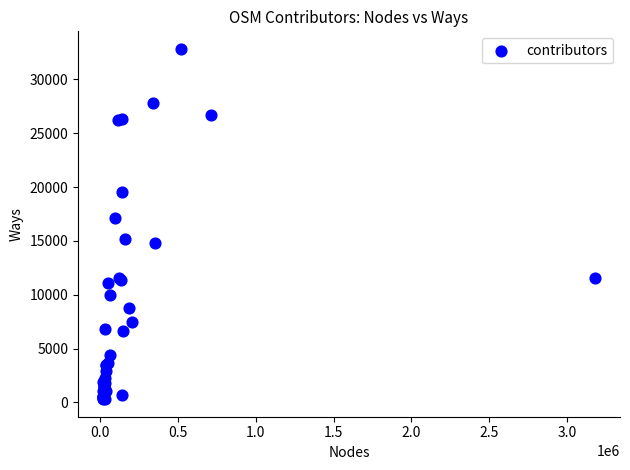

What Y value in the scatter plot is closest to 16565?

17141